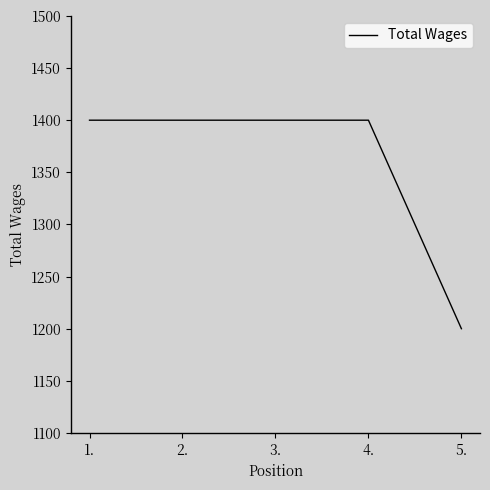

Read the value at 4., to the nearest 50.

1400